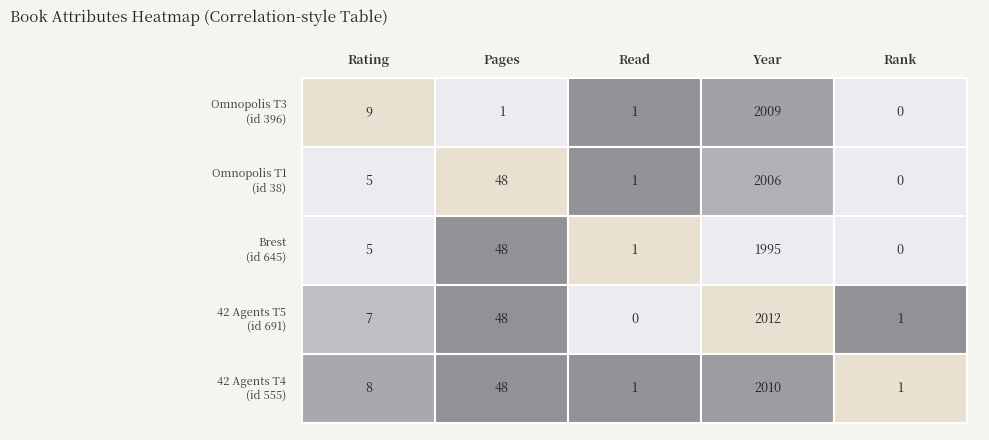

How many series are shown in this chart?

5